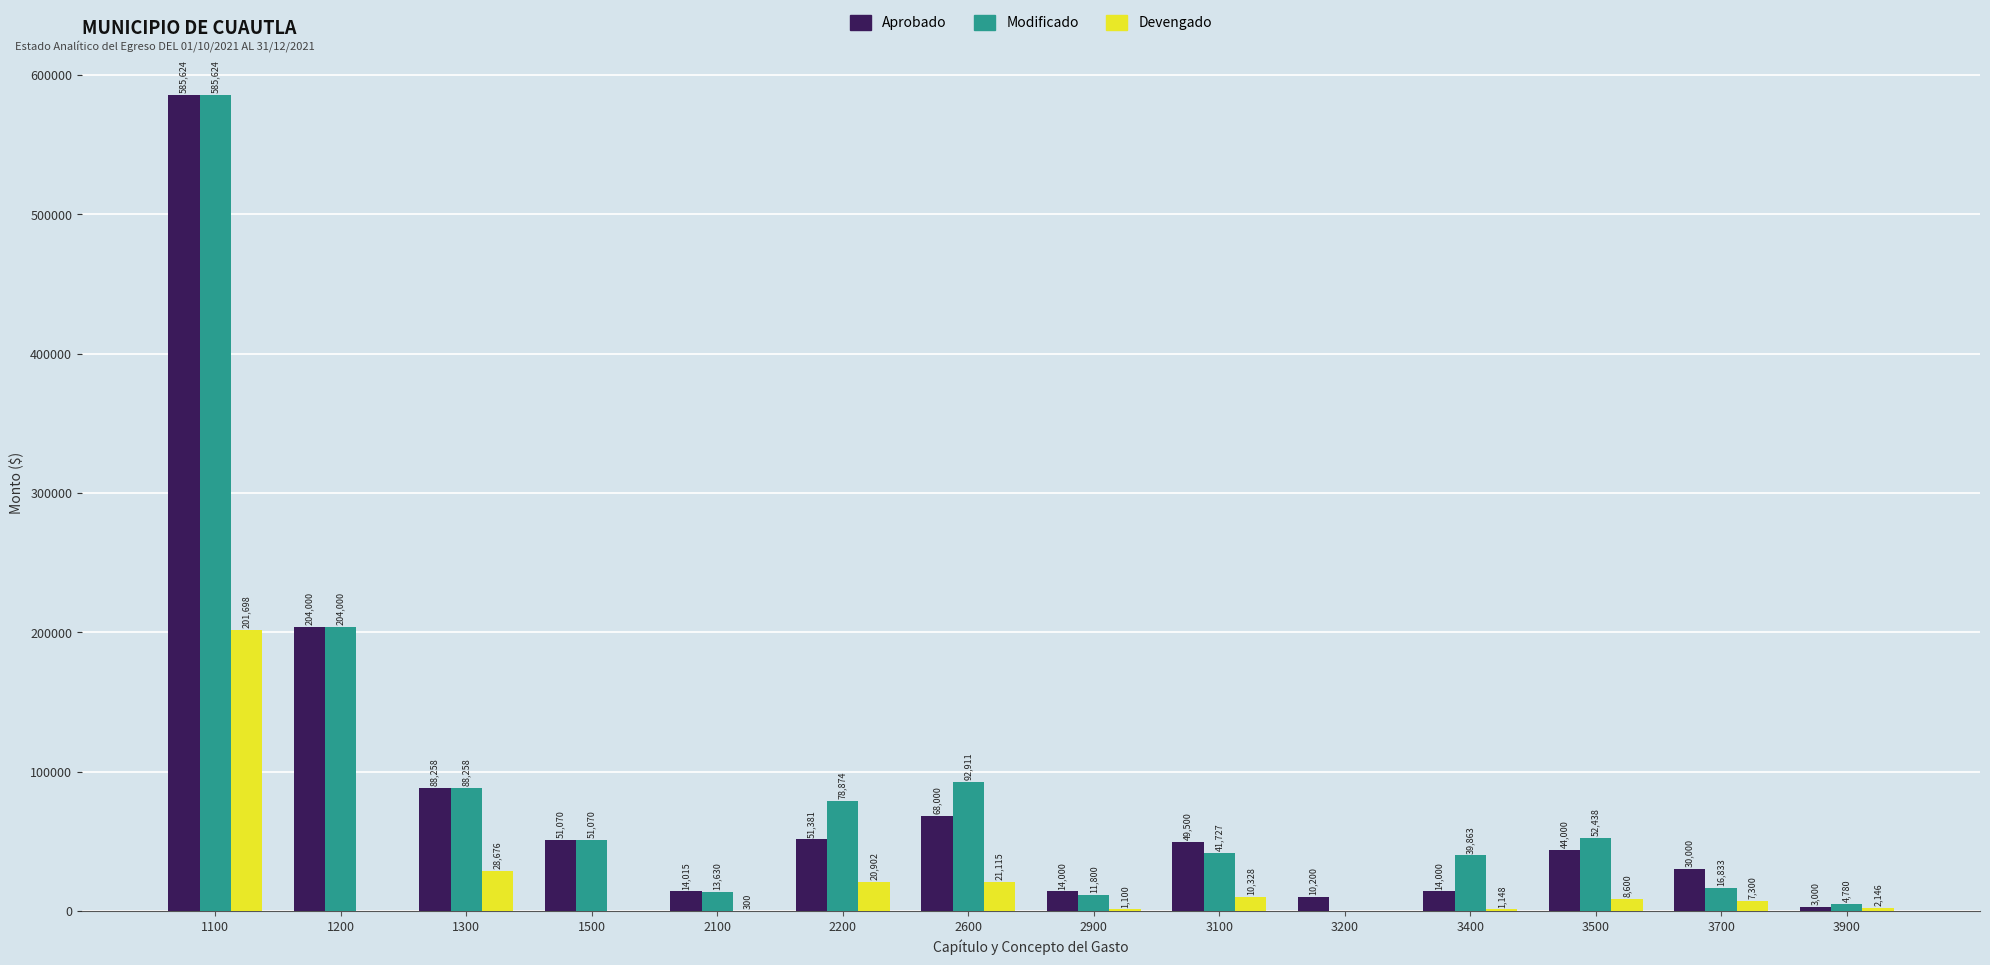

Is it true that Devengado equals 0.0 at 1500?

True